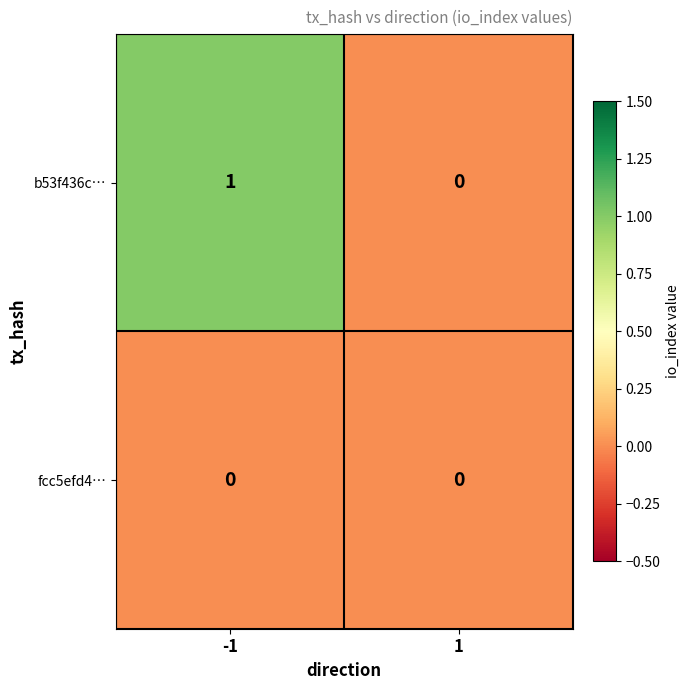

List the series in order of their peak value, lowest first.

fcc5efd4…, b53f436c…